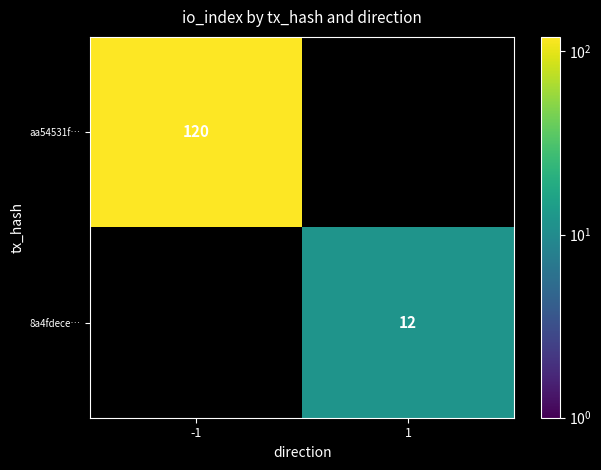

The aa54531f… series shows 26 at -1. True or false?

False